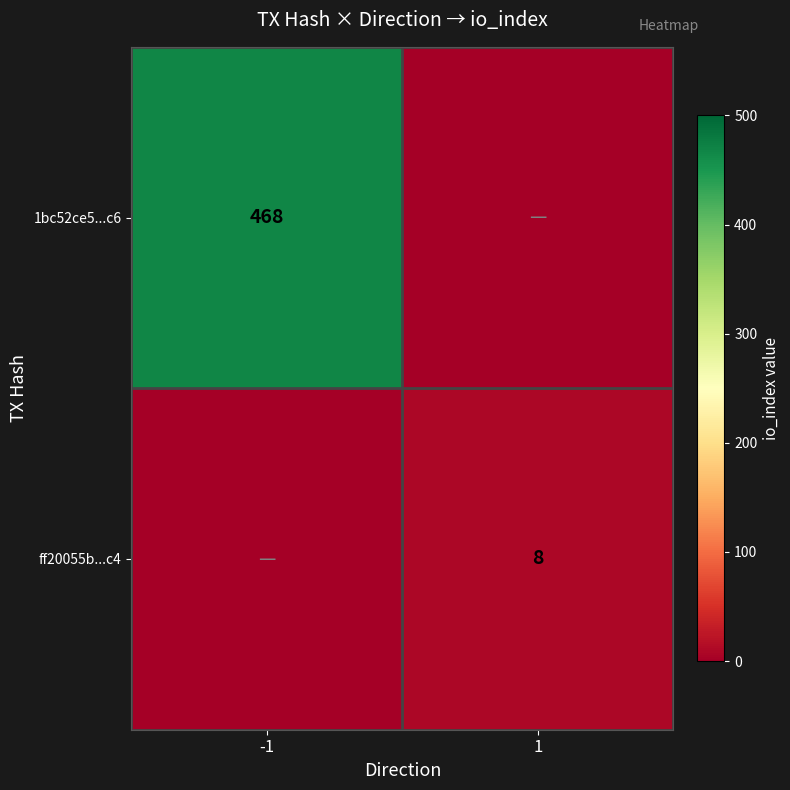

Count the number of categories in the chart.

2